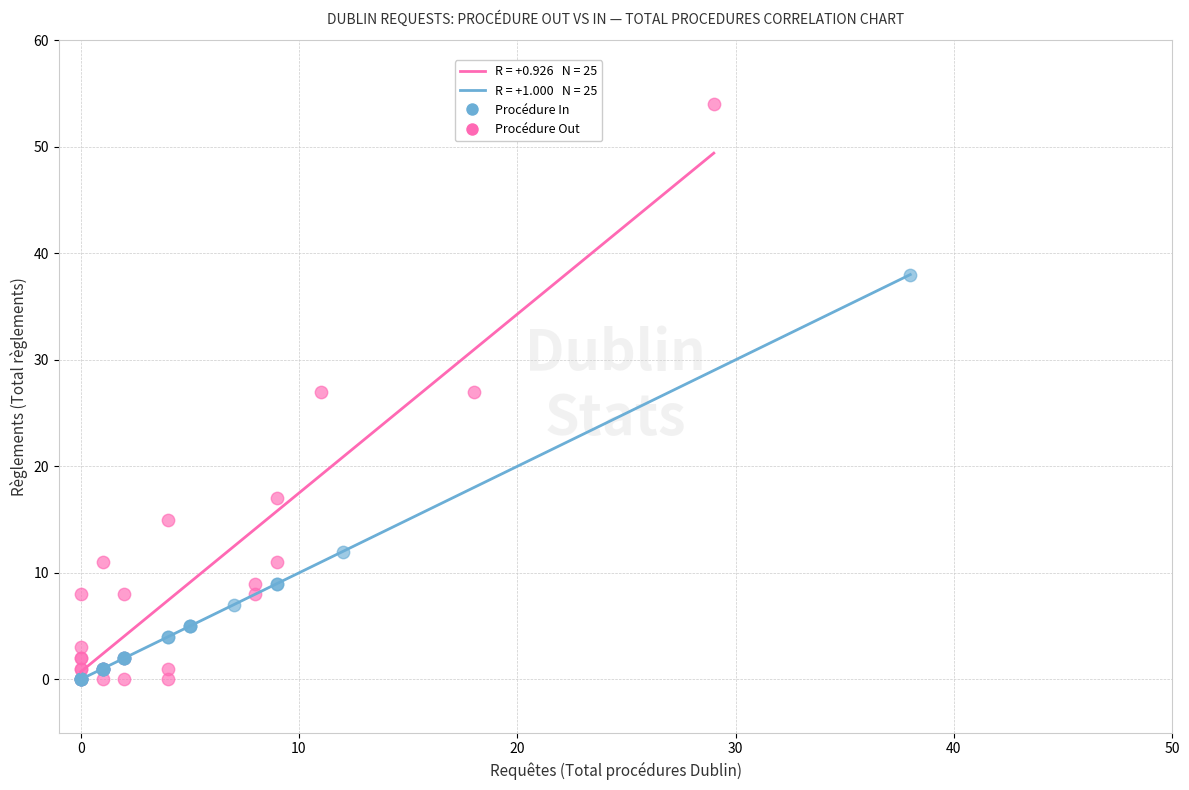

Which series has the largest Y range (max minus min)?

Procédure Out